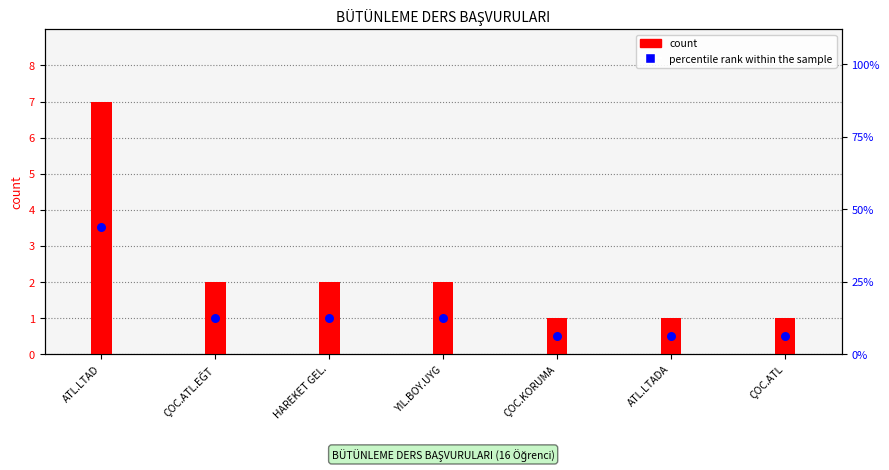

Which series has the widest spread of Y values?

percentile rank within the sample